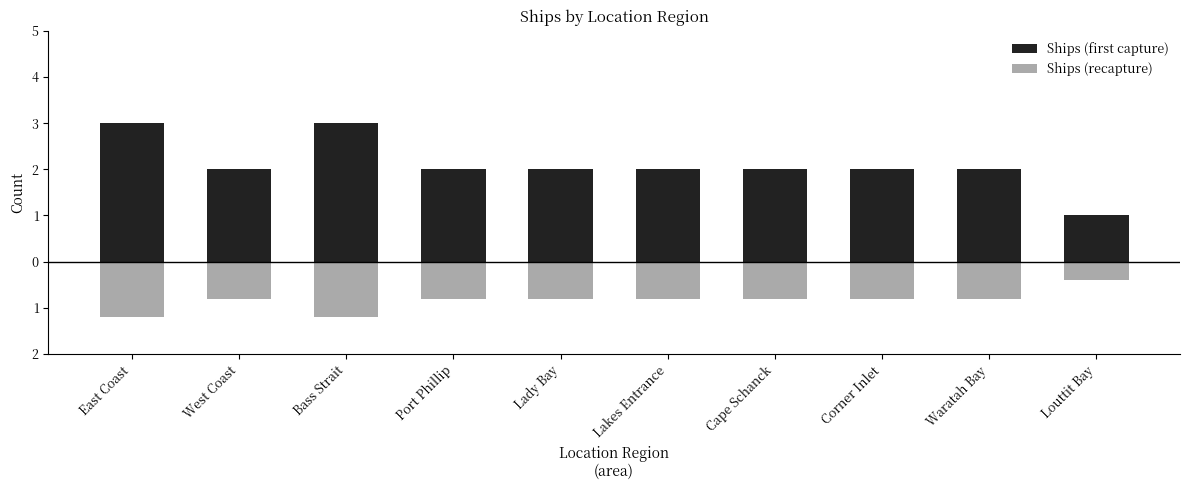

What is the label of the 1st bar from the right?

Louttit Bay